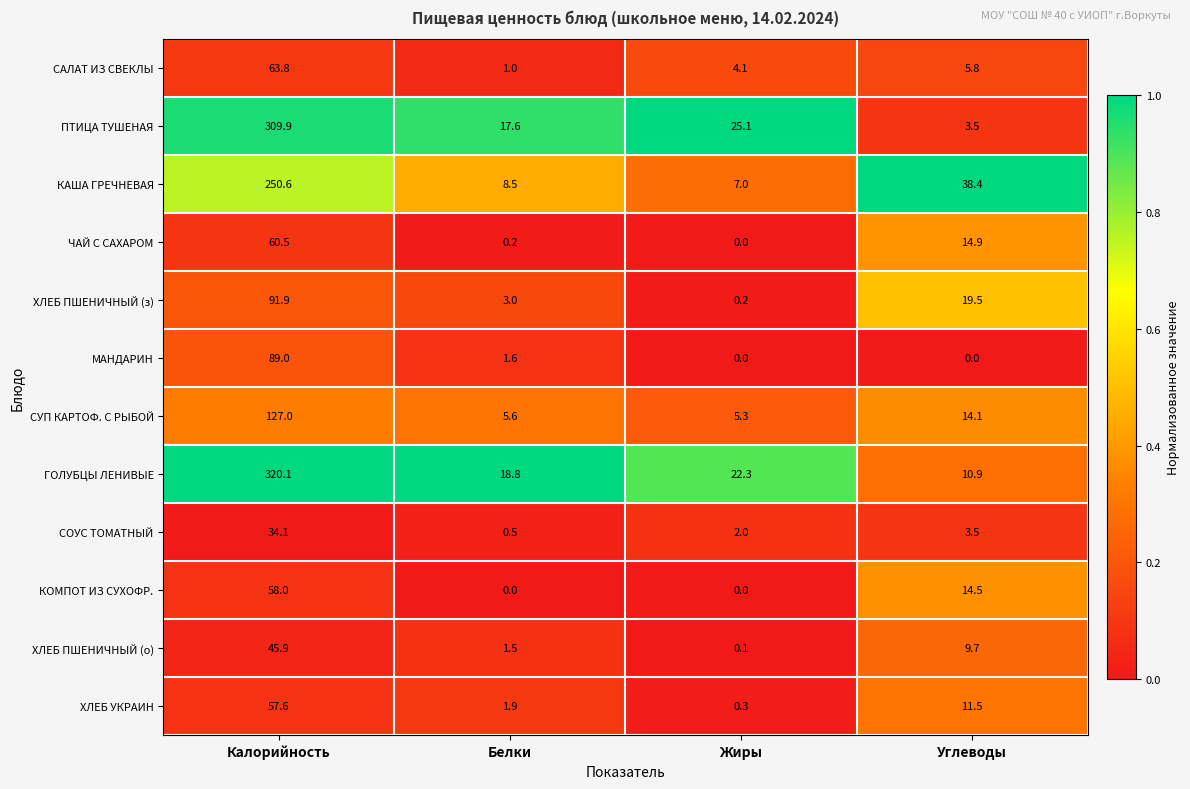

What is the total value across all series at Калорийность?

1508.4